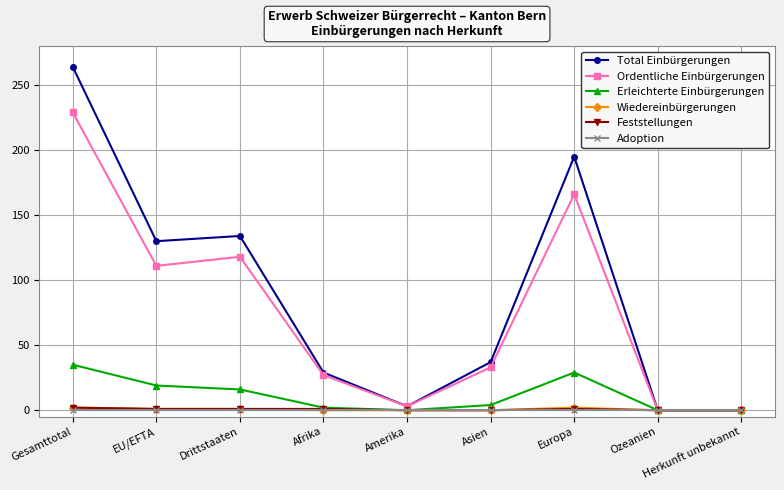

Which series changed the most between Amerika and Europa?

Total Einbürgerungen